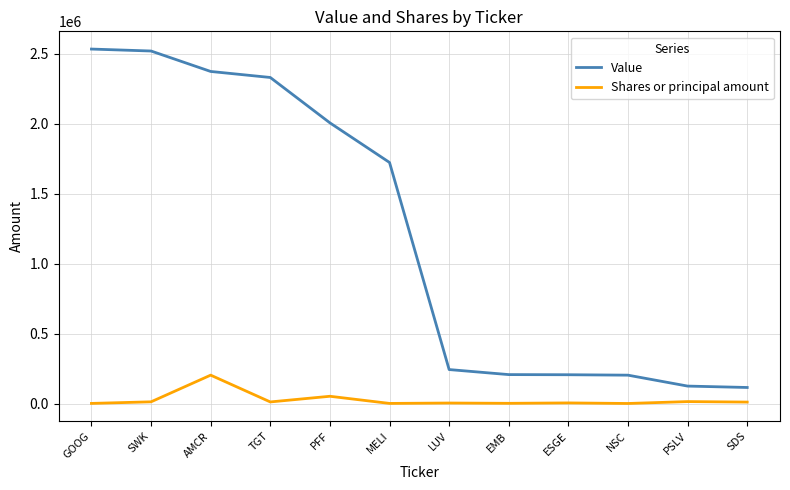

Is it true that Value equals 203000 at NSC?

True